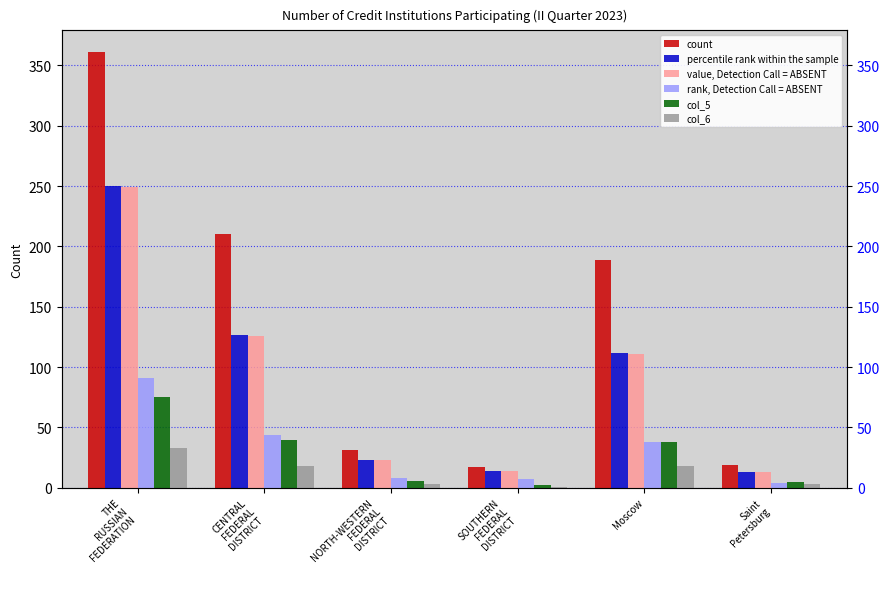

How many values in the value, Detection Call = ABSENT series exceed 111?

2